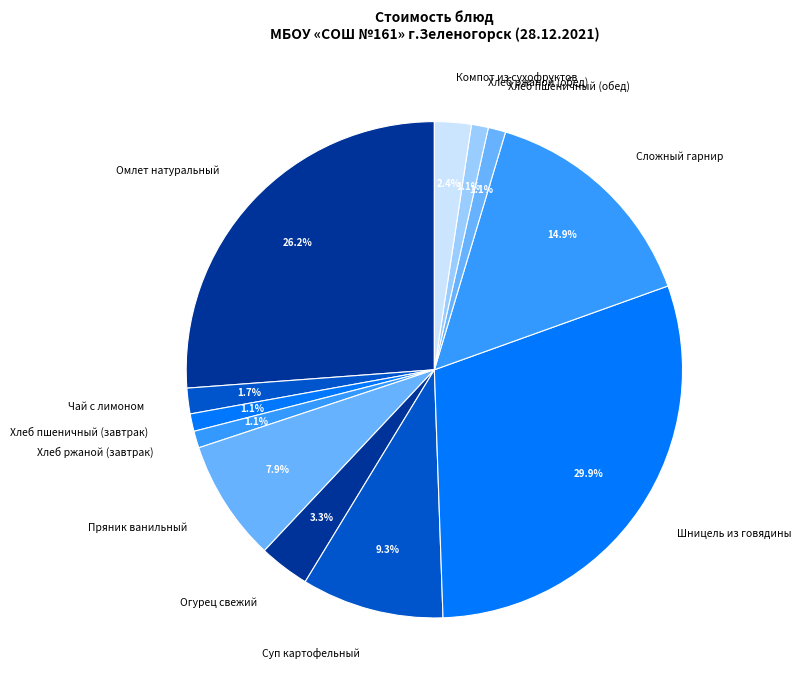

Approximately how many times larger is the value at Хлеб ржаной (завтрак) compared to Компот из сухофруктов?

0.5